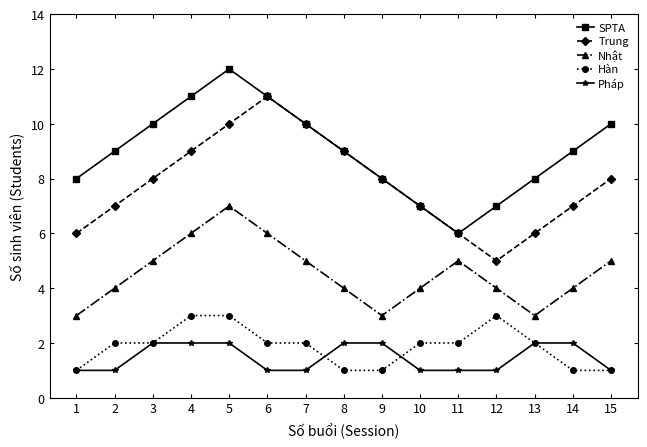

At which category does SPTA reach its first local valley?

11